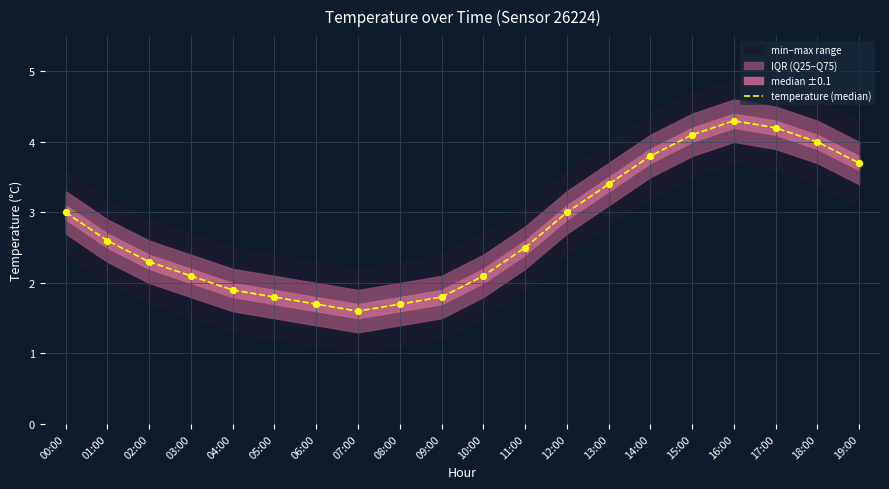

What is the change in value from 02:00 to 09:00?

-0.5